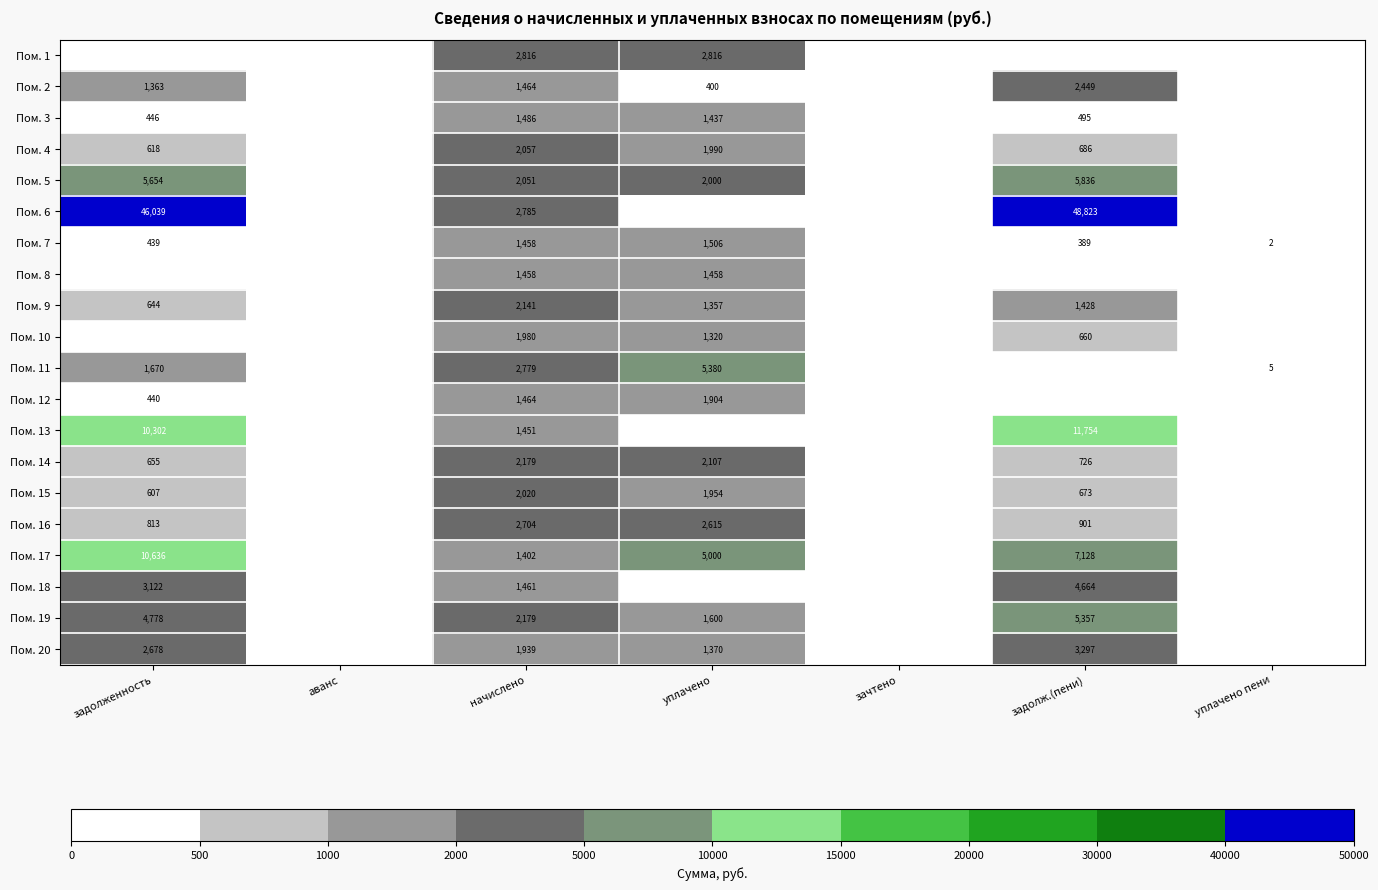

True or false: Пом. 11 has a value of 8587 at уплачено.

False